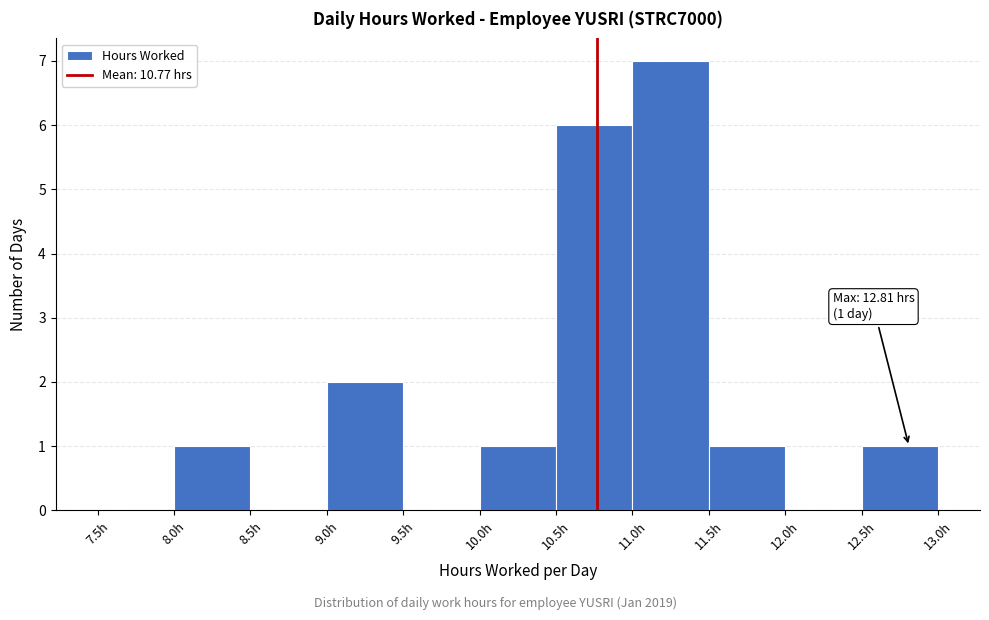

Which range on the x-axis has the tallest bar?

11.0 to 11.5